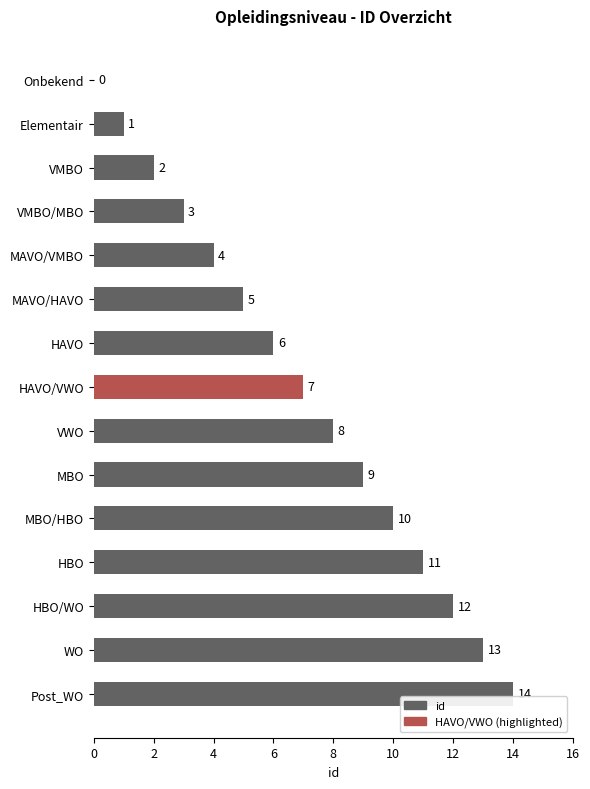

What is the maximum value shown in the chart?

14